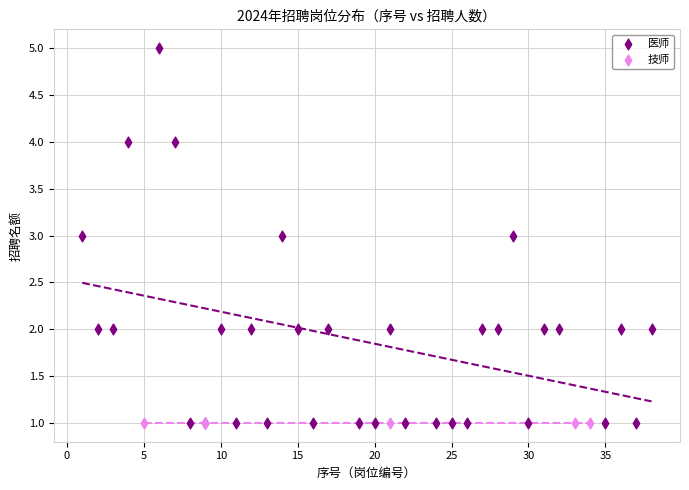

Which series contains the highest Y value?

医师